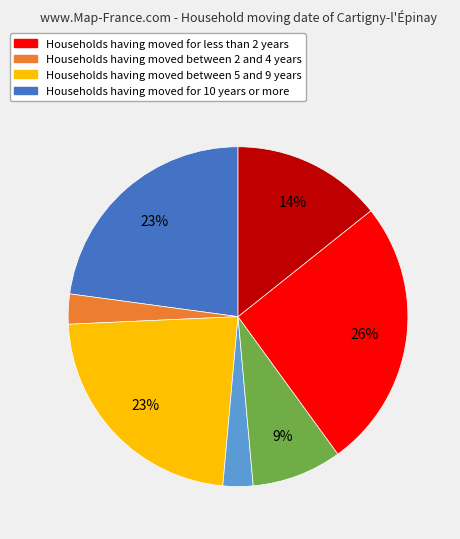

Does any single category account for the majority?

No